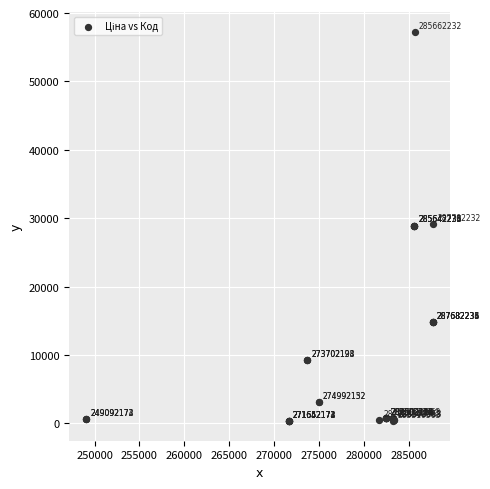

What Y value in the scatter plot is closest to 28781?

28901.7